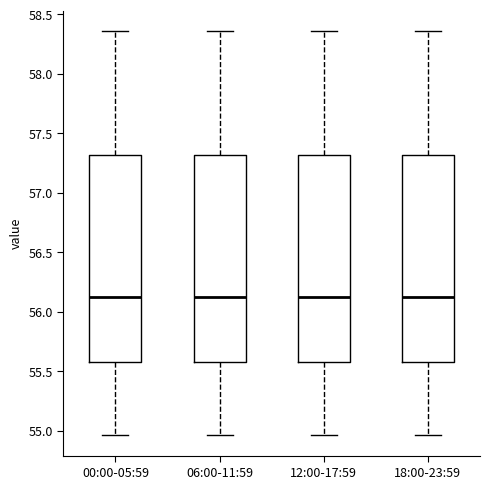

Where does the median line of the box for 00:00-05:59 sit on the y-axis? The values are not printed on the chart, so give them approximately, as read against the axis.

56.10